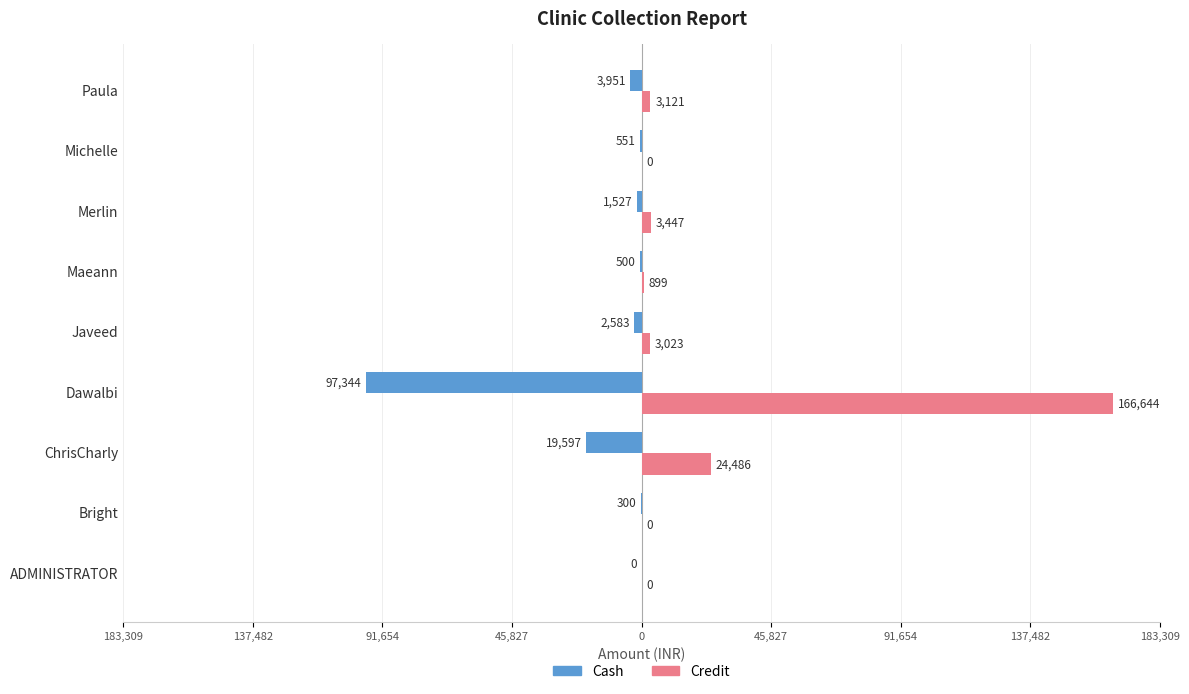

Reading left to right, what are all the values shown in this chart?

Cash: 0.0	-300.0	-19597.0	-97344.0	-2583.0	-500.0	-1527.0	-551.0	-3951.0
Credit: 0.0	0.0	24485.5	166644.4	3023.0	899.0	3447.0	0.0	3121.0